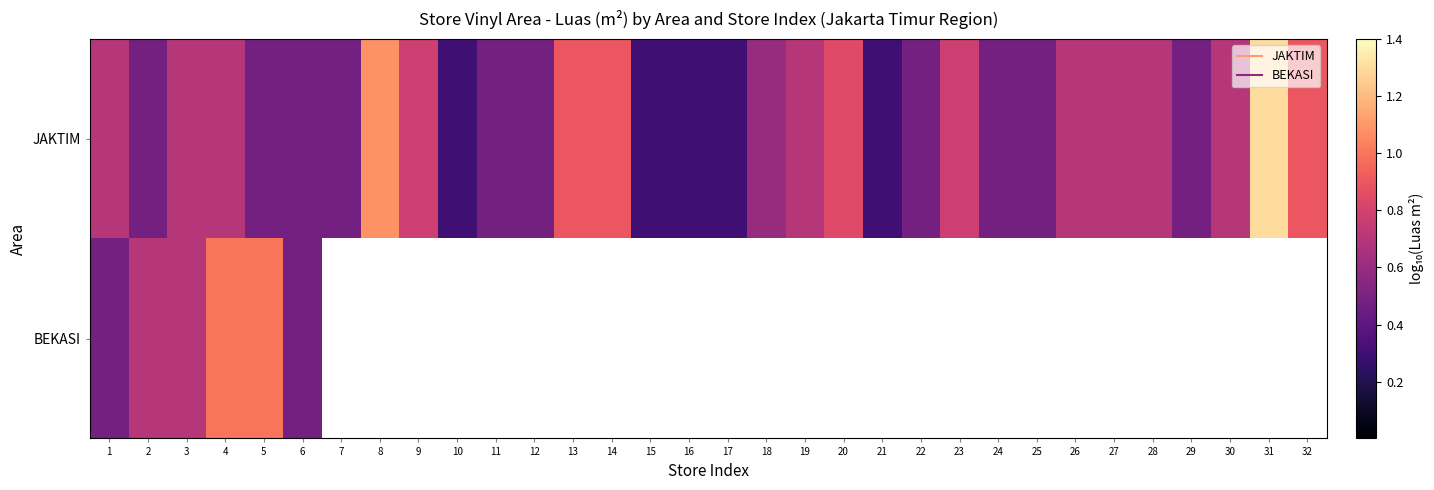

What is the minimum value for JAKTIM?

0.3